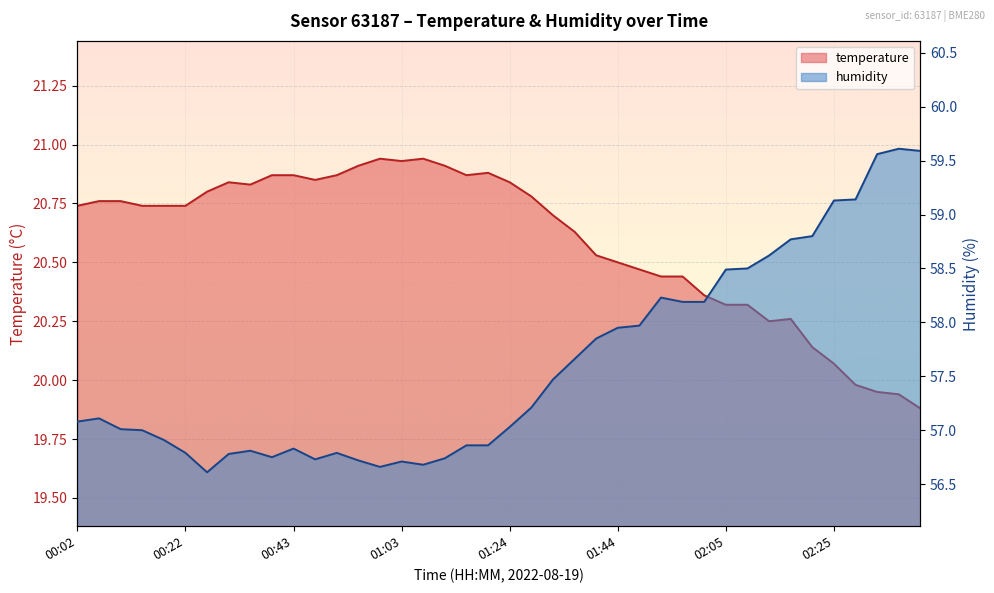

Which series has the largest total across all categories?

humidity